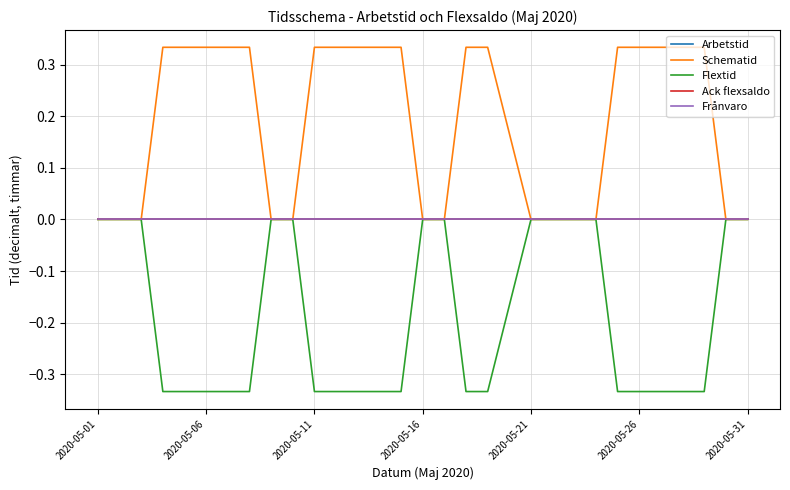

At how many categories does at least one series exceed 0?

18